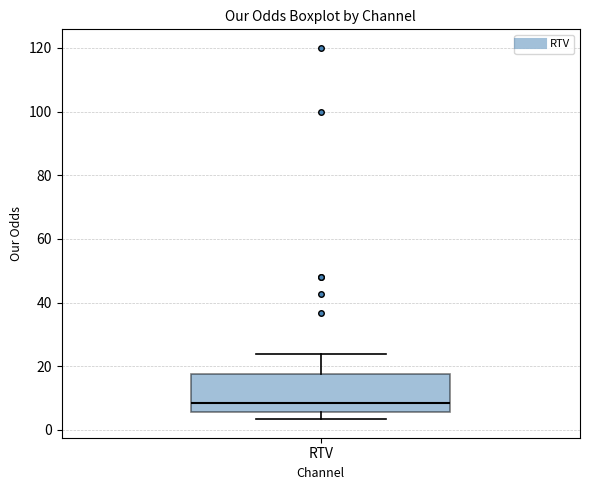

Transcribe this box plot: give where the median line is, the range the box spans, and where the two whiskers end, as read against the y-axis. The values are not printed on the chart, so give them approximately, as read against the axis.

median 8, box 6 to 18, whiskers 4 to 24